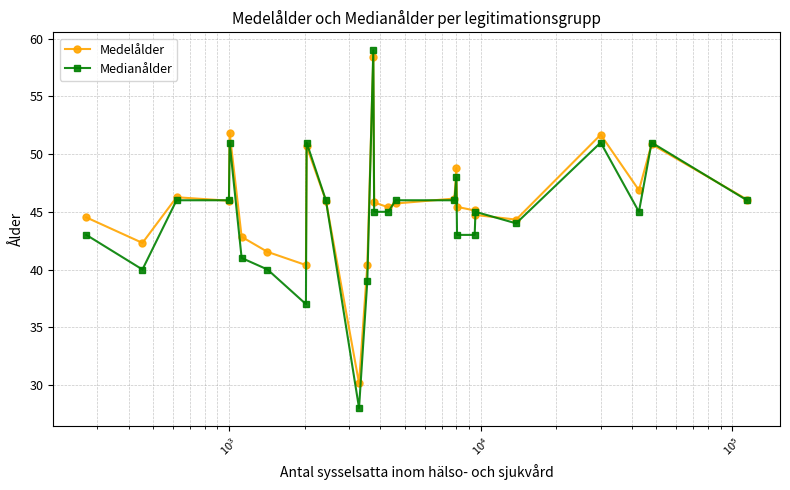

True or false: Medianålder has more than 2 points higher than both neighbors.

True